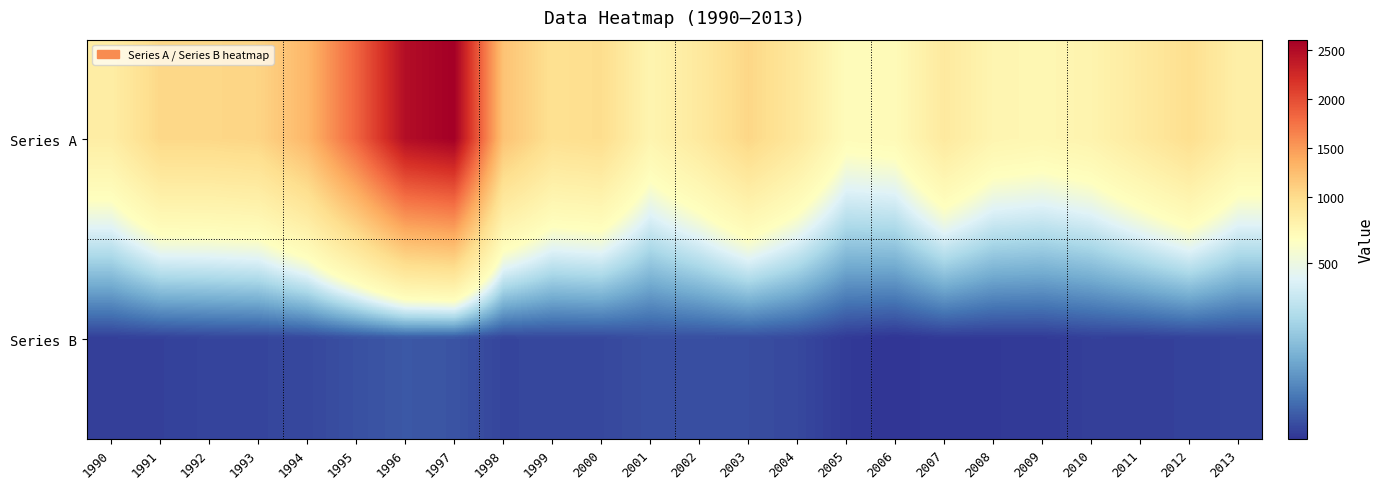

At which category is the sum across all series the highest?

1997